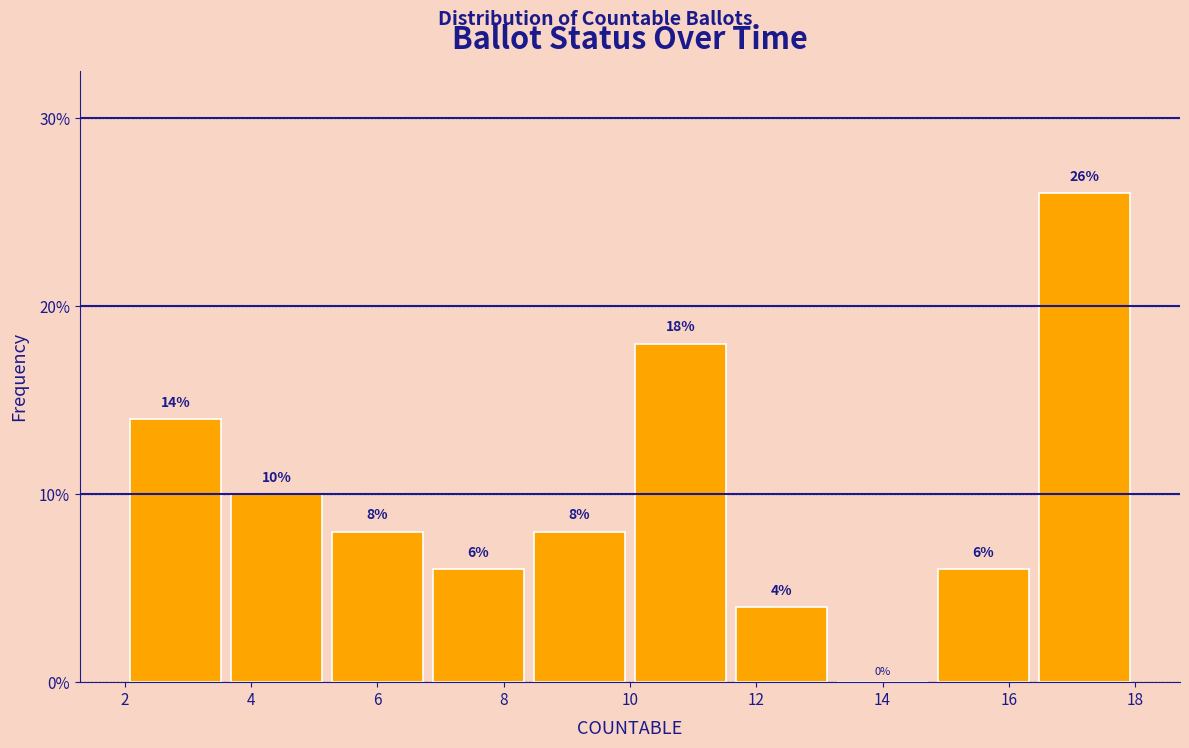

How tall is the bar that spans 8.4 to 10.0 on the x-axis?

8